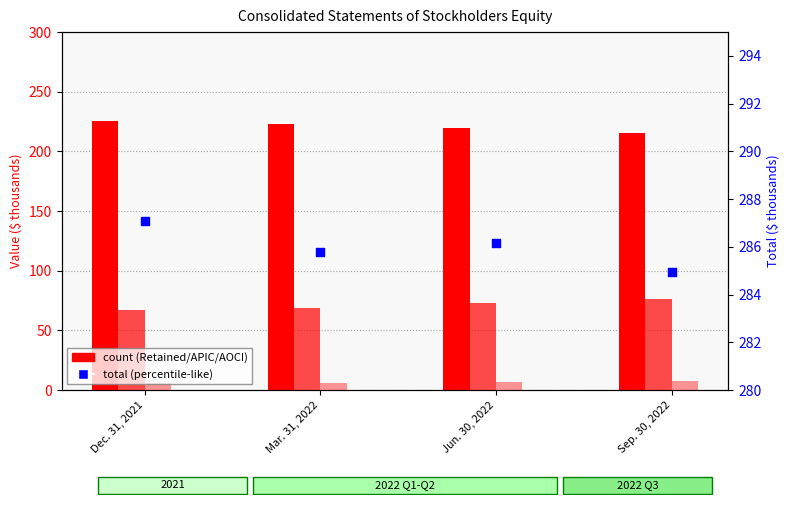

Which series reaches the minimum Y coordinate?

AOCI (abs)